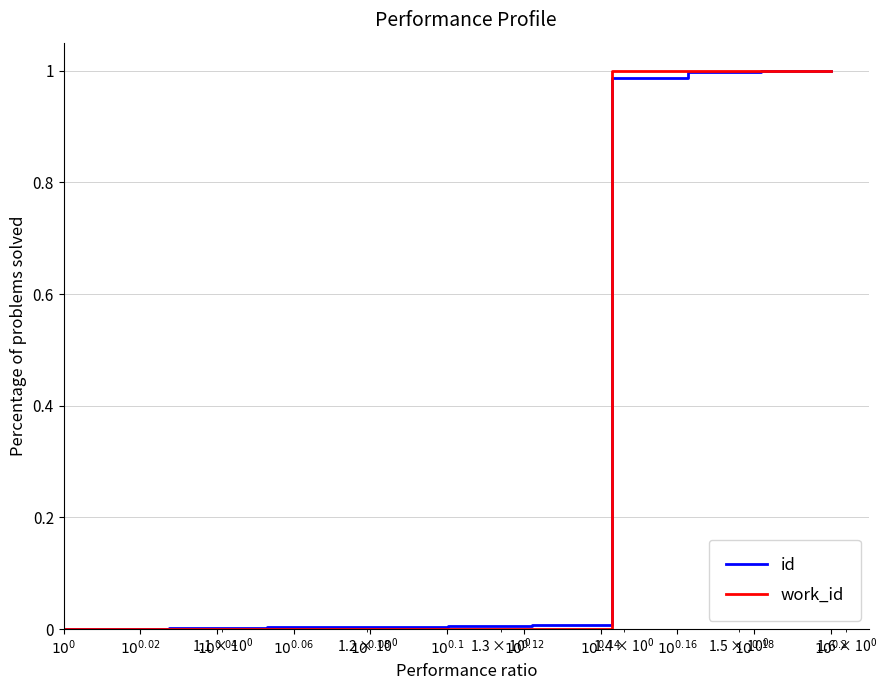

How many lines are shown in the chart?

2